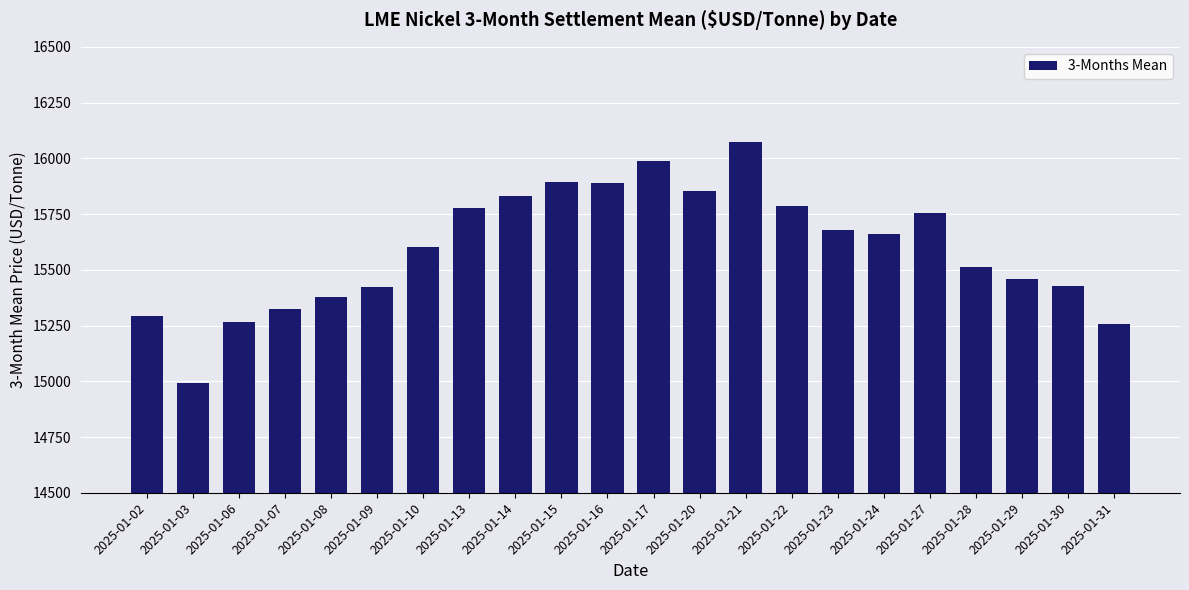

Which has a higher value, 2025-01-29 or 2025-01-13?

2025-01-13